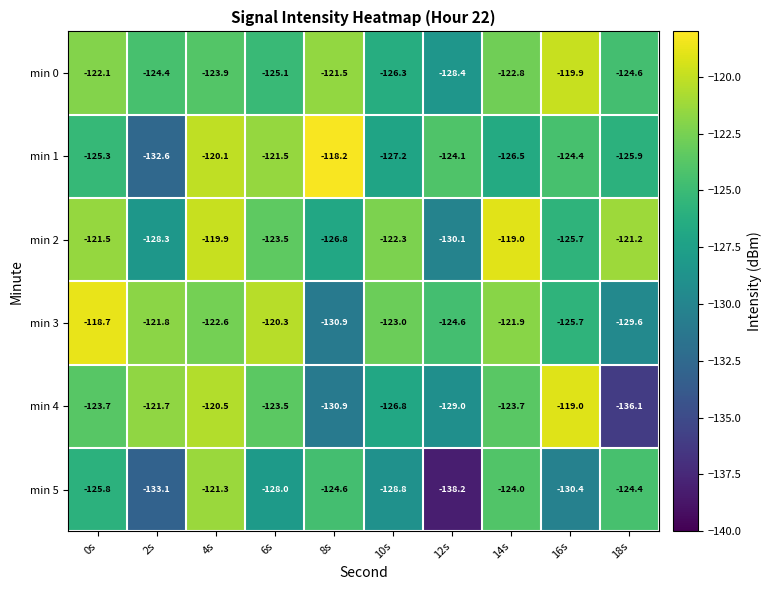

What is the greatest value displayed?

-118.2